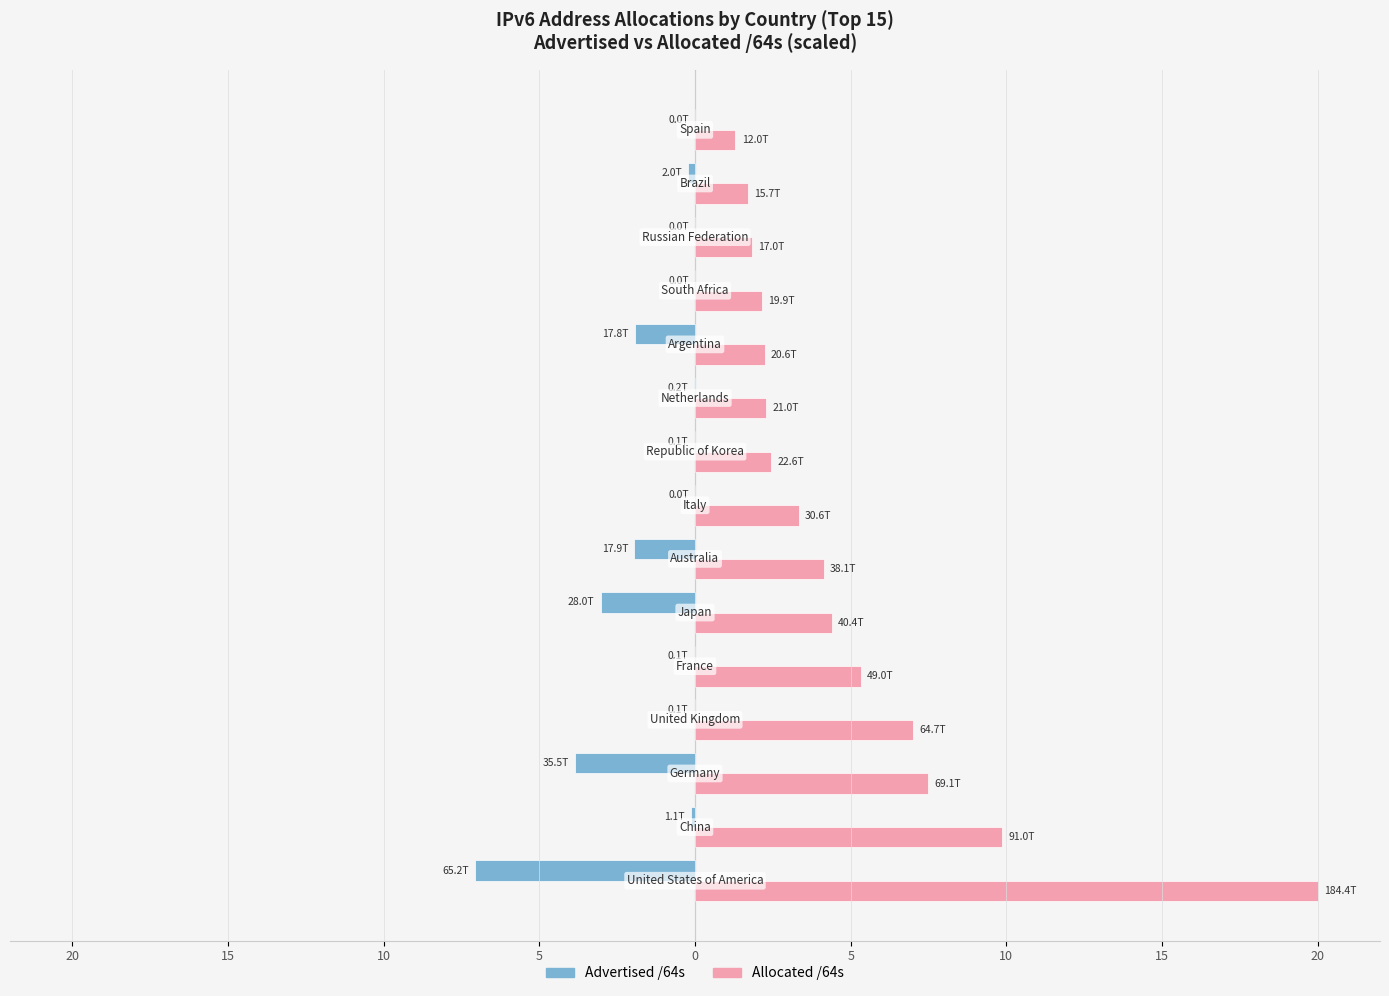

What are all the series names shown in the legend?

Advertised /64s, Allocated /64s